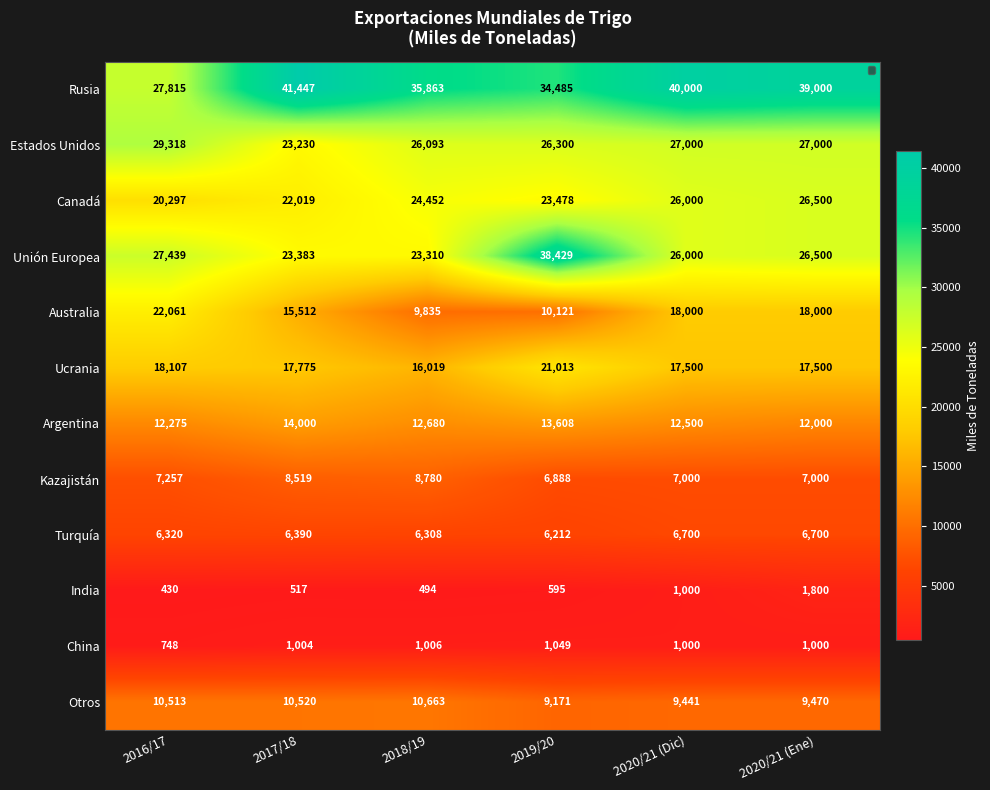

At which label is Turquía closest to 6456?

2017/18